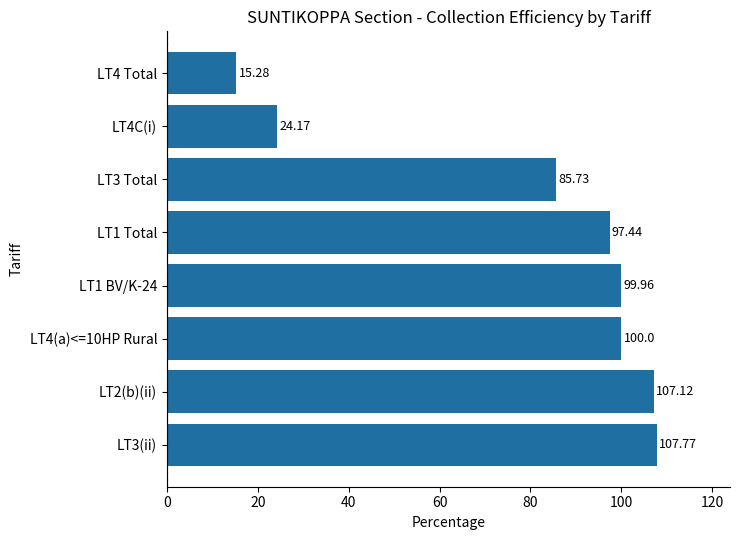

Rank the categories by value from lowest to highest.

LT4 Total, LT4C(i), LT3 Total, LT1 Total, LT1 BV/K-24, LT4(a)<=10HP Rural, LT2(b)(ii), LT3(ii)